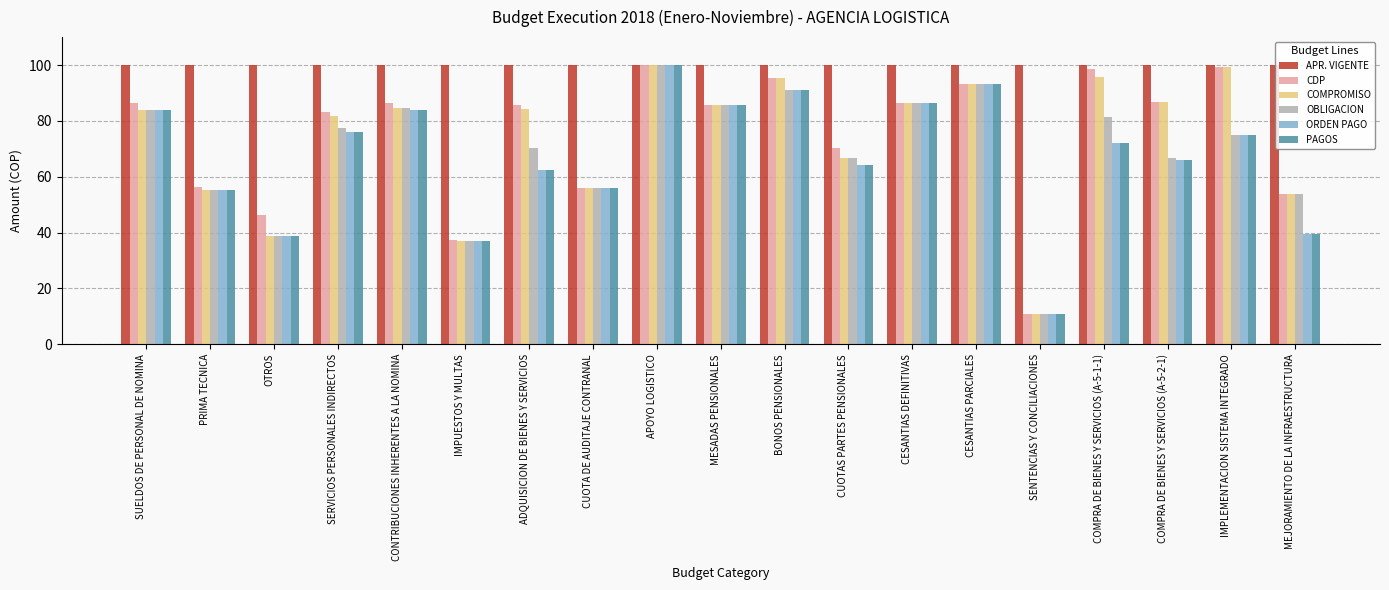

What is the label of the 11th bar from the left?

BONOS PENSIONALES